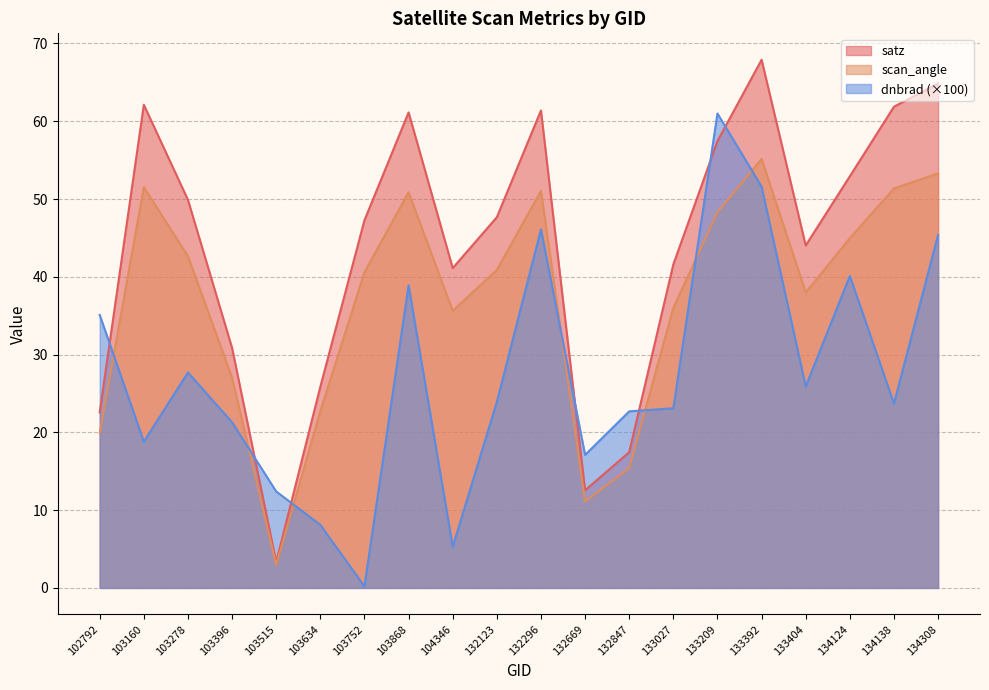

How many interior local peaks does the scan_angle series have?

4